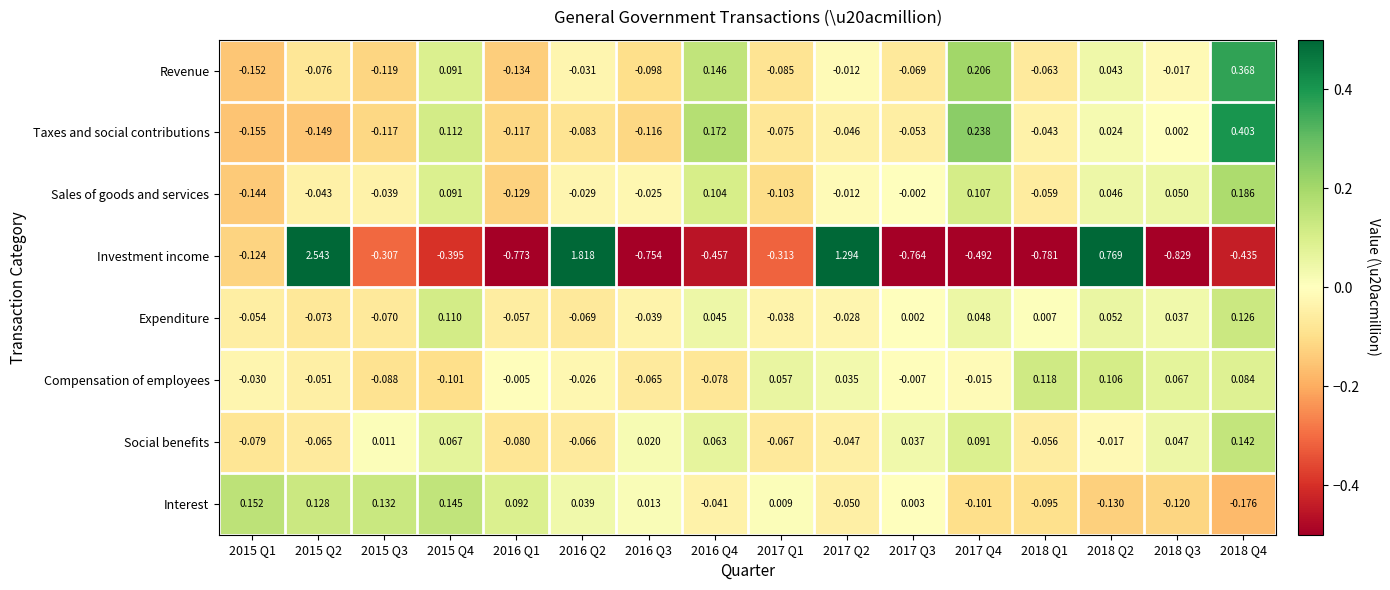

What is the spread (max minus min) of values at 2016 Q1?

0.9